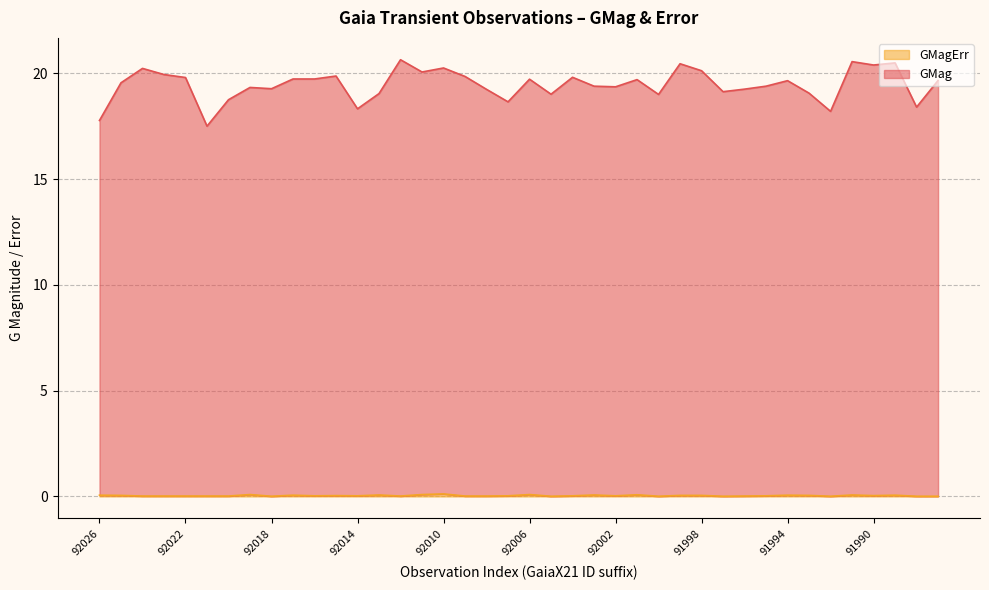

What is the lowest value of the GMag series?

17.5